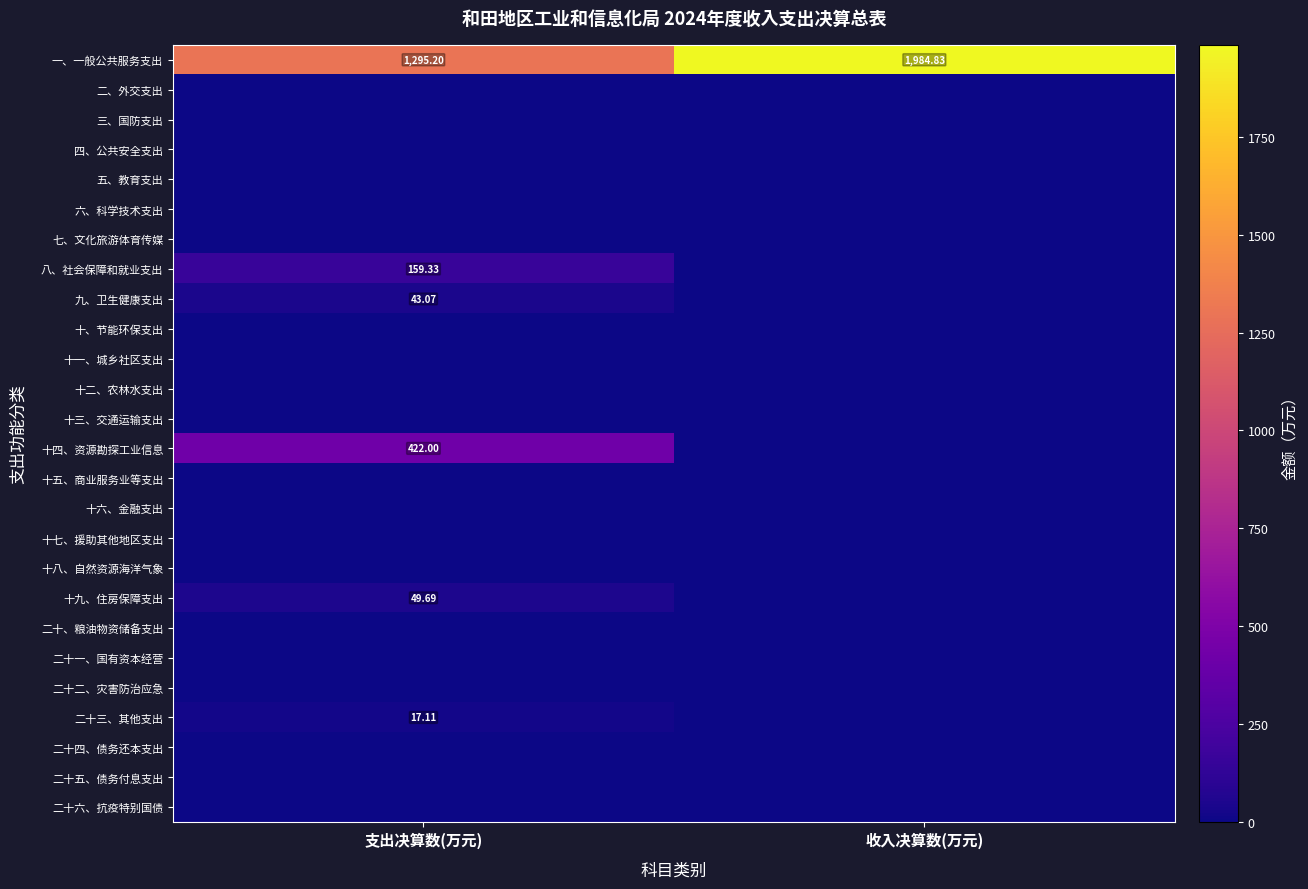

Count the number of data series in this chart.

26